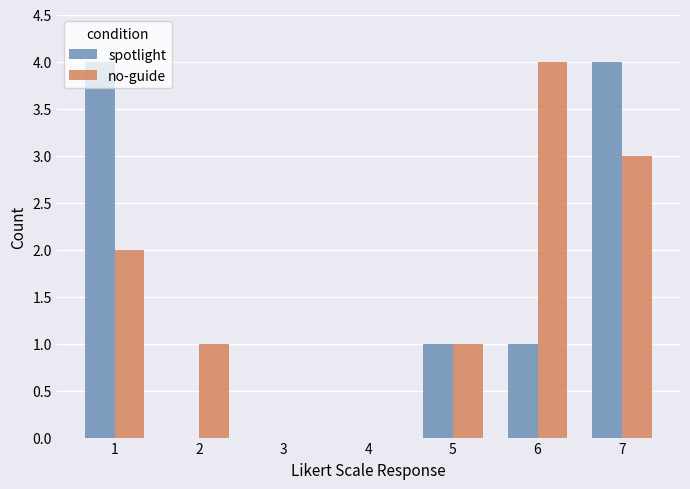

Is the value of no-guide at 1 greater than the value of spotlight at 3?

Yes